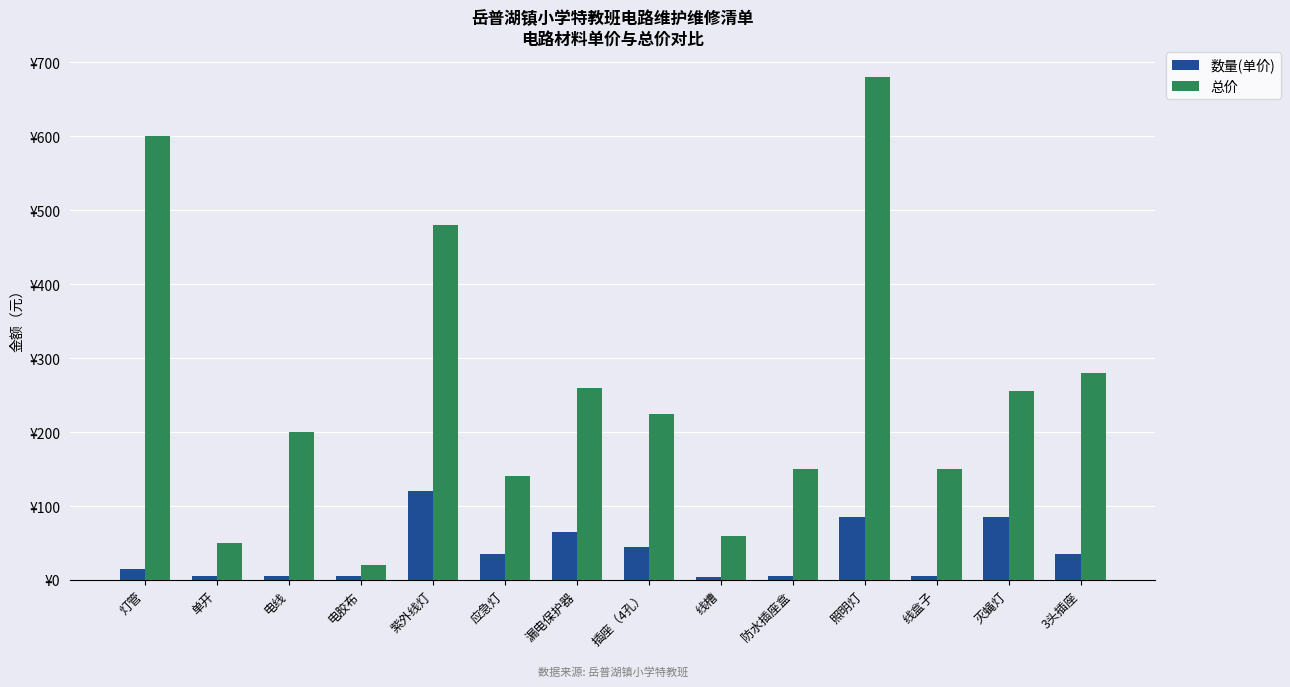

Rank the categories by 总价 value from lowest to highest.

电胶布, 单开, 线槽, 应急灯, 防水插座盒, 线盒子, 电线, 插座（4孔）, 灭蝇灯, 漏电保护器, 3头插座, 紫外线灯, 灯管, 照明灯